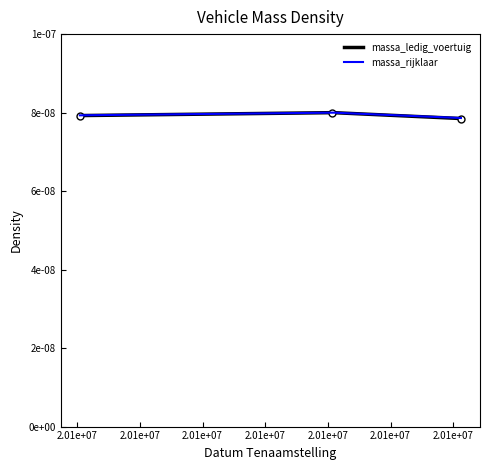

The value at DR7291 (20120730) is 0.0. True or false?

False